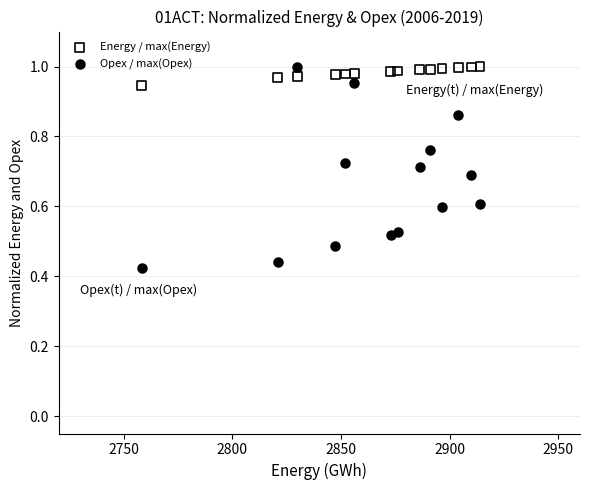

Which series has the widest spread of Y values?

Opex / max(Opex)